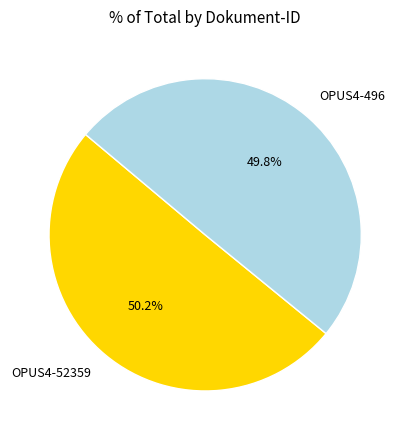

How many slices are in this pie chart?

2